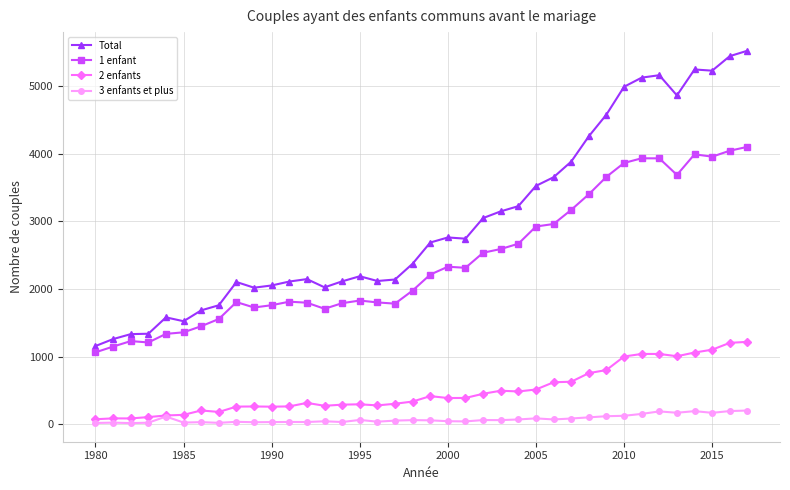

How many lines are shown in the chart?

4